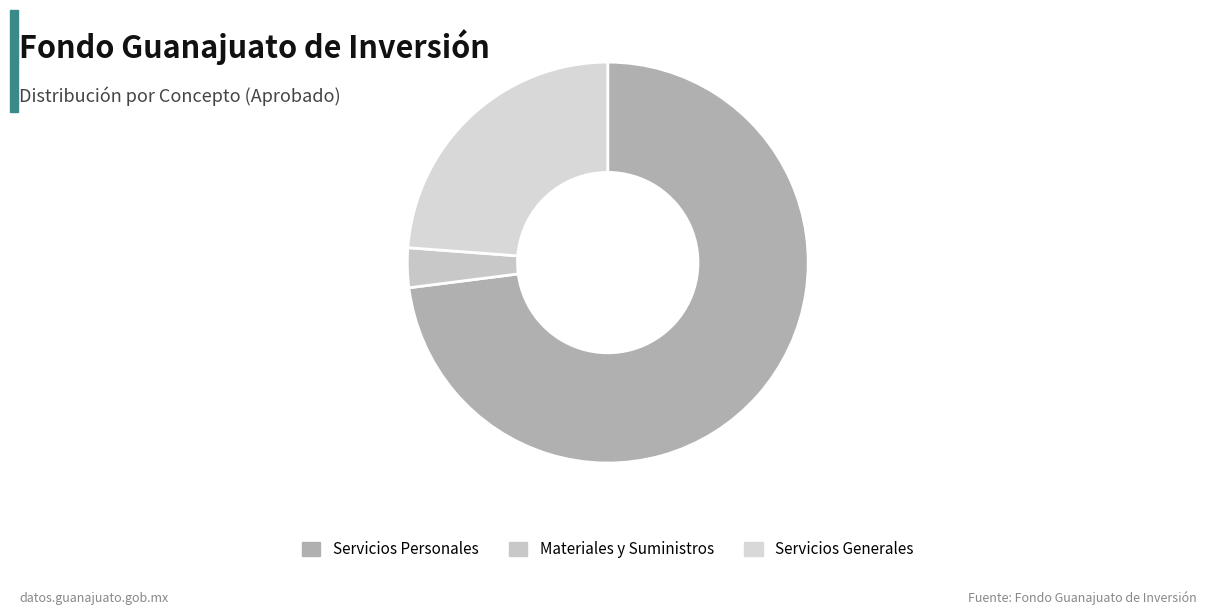

Which category accounts for the majority?

Servicios Personales